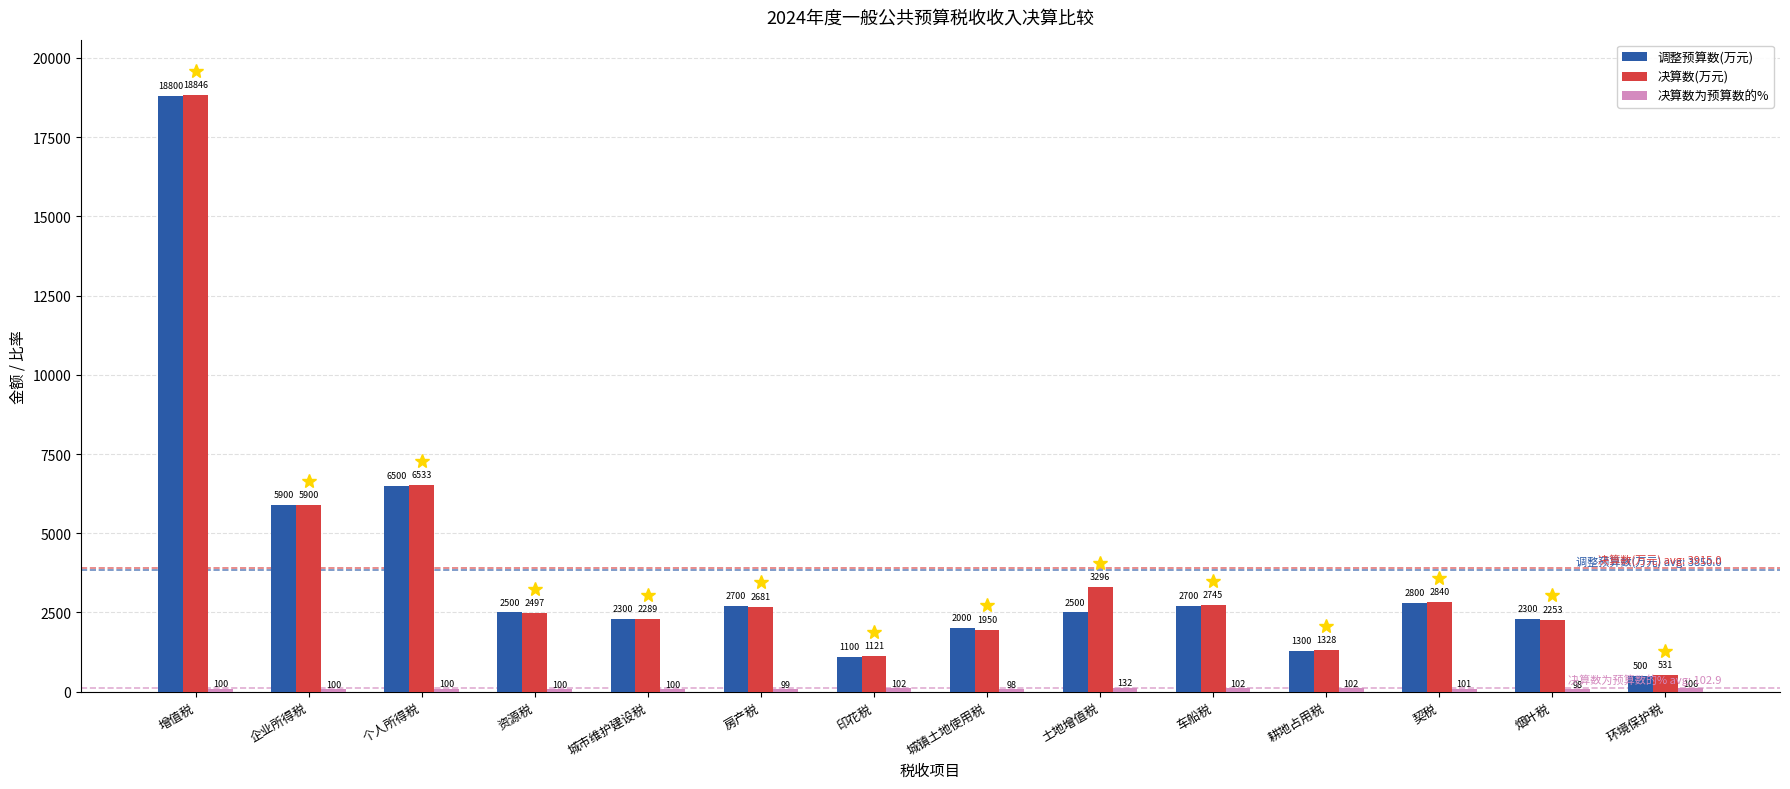

At which label does 决算数(万元) first exceed 2681?

增值税